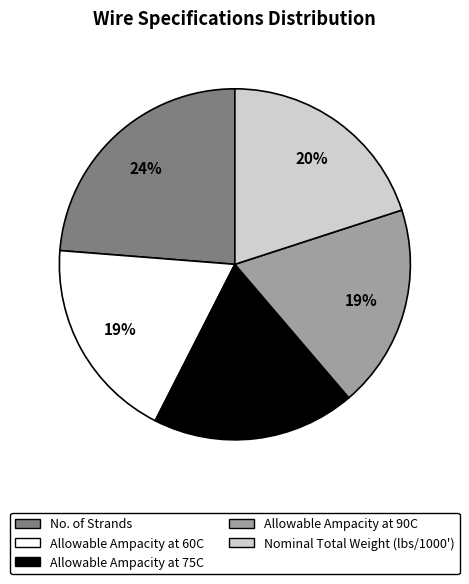

How many slices are in this pie chart?

5